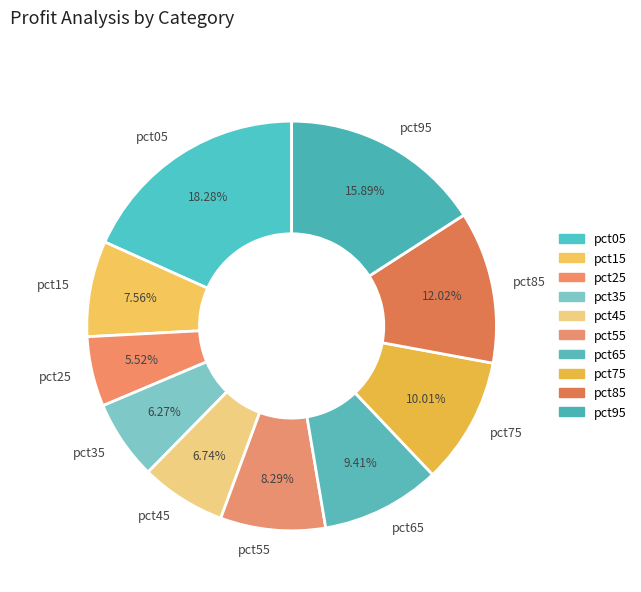

Between pct95 and pct25, which is larger?

pct95